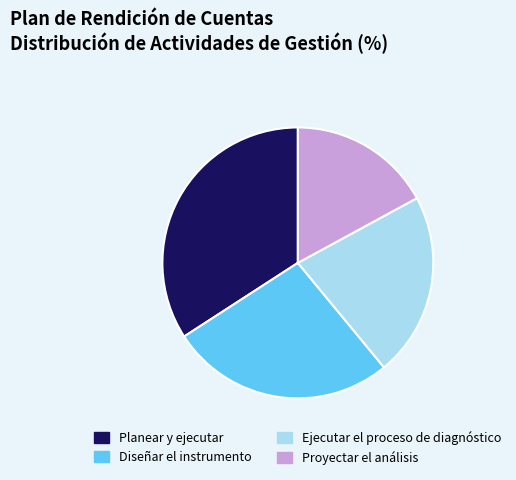

Which slice is the largest?

Planear y ejecutar